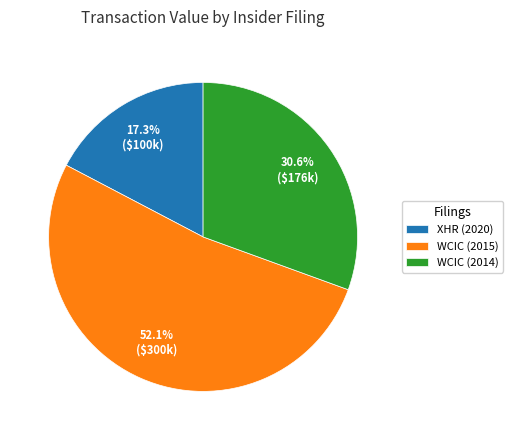

Rank the categories by value from highest to lowest.

WCIC (2015), WCIC (2014), XHR (2020)